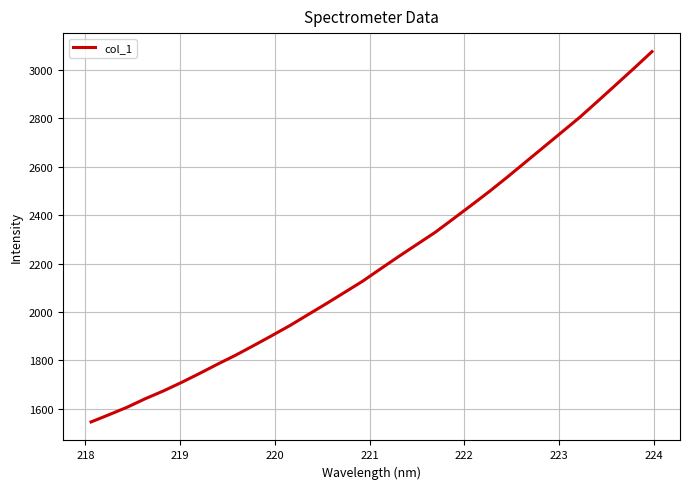

What is the maximum value shown in the chart?

3074.5